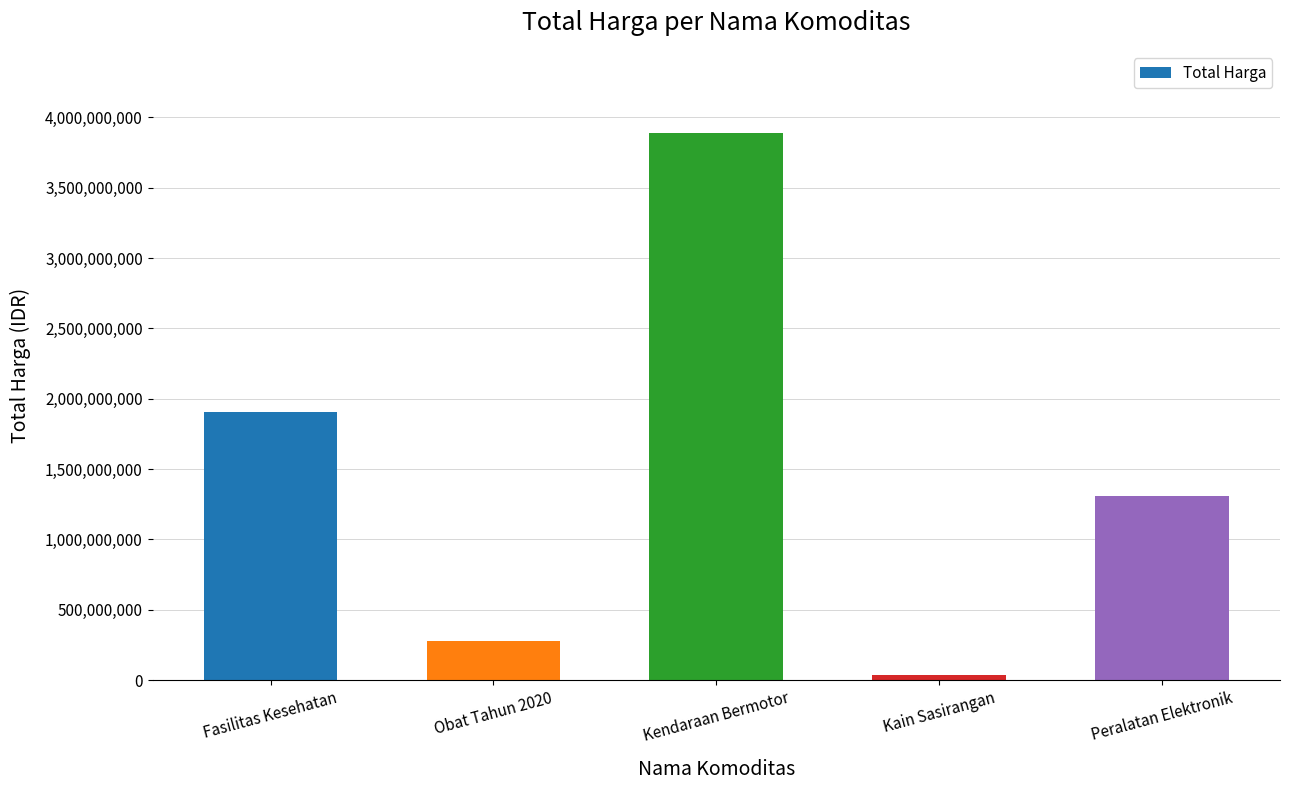

Where does the data first go above 1311071800?

Fasilitas Kesehatan